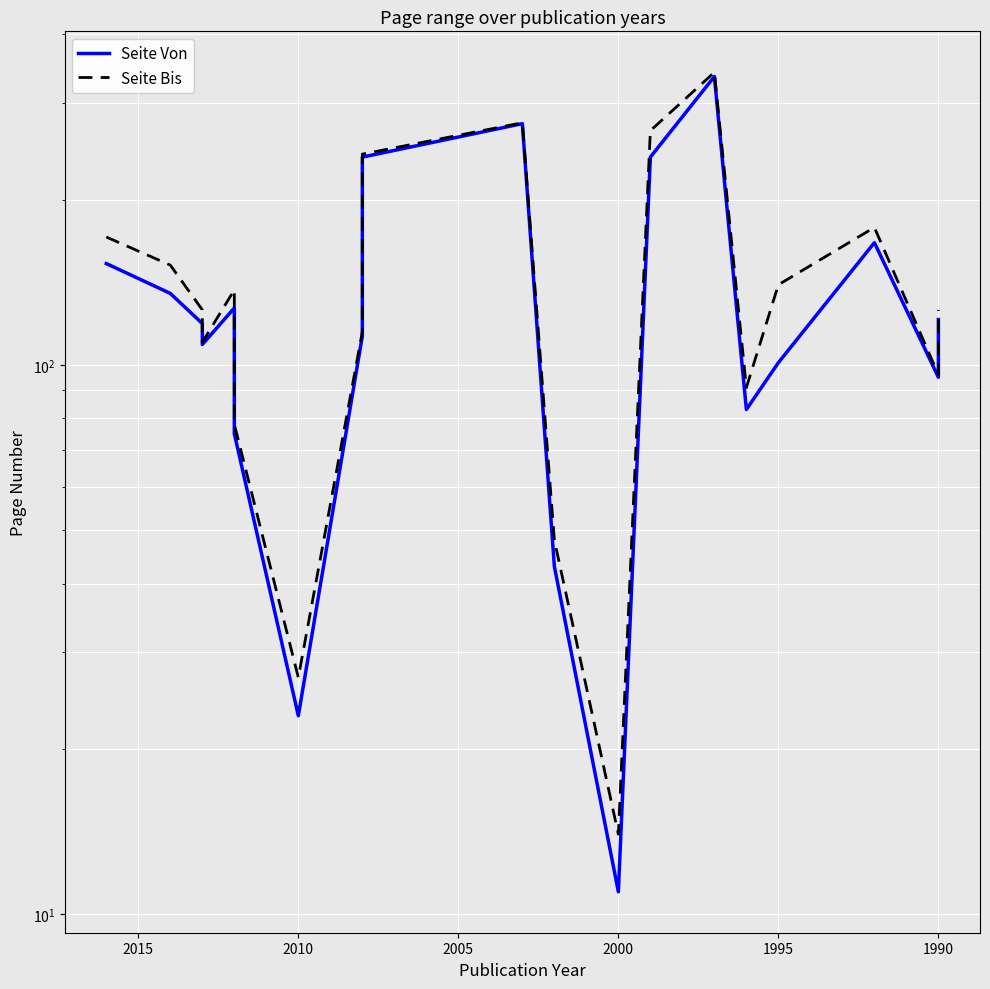

True or false: Seite Von and Seite Bis cross at least once.

False